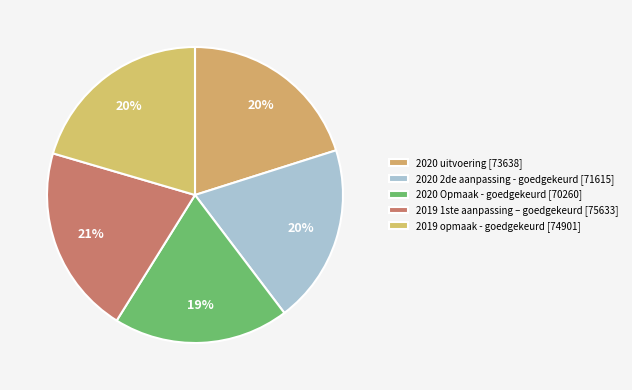

Combined, what portion of the pie is 2020 uitvoering and 2020 2de aanpassing - goedgekeurd?

39.7%